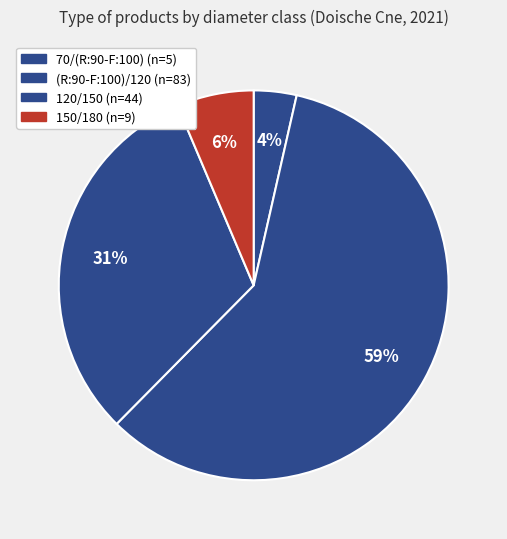

Is it true that 120/150 is 31% of the pie?

True